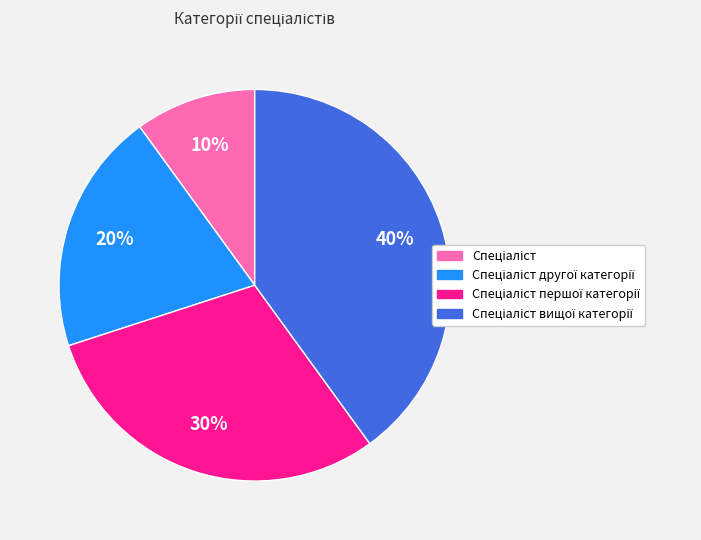

Is there a majority slice in this chart?

No